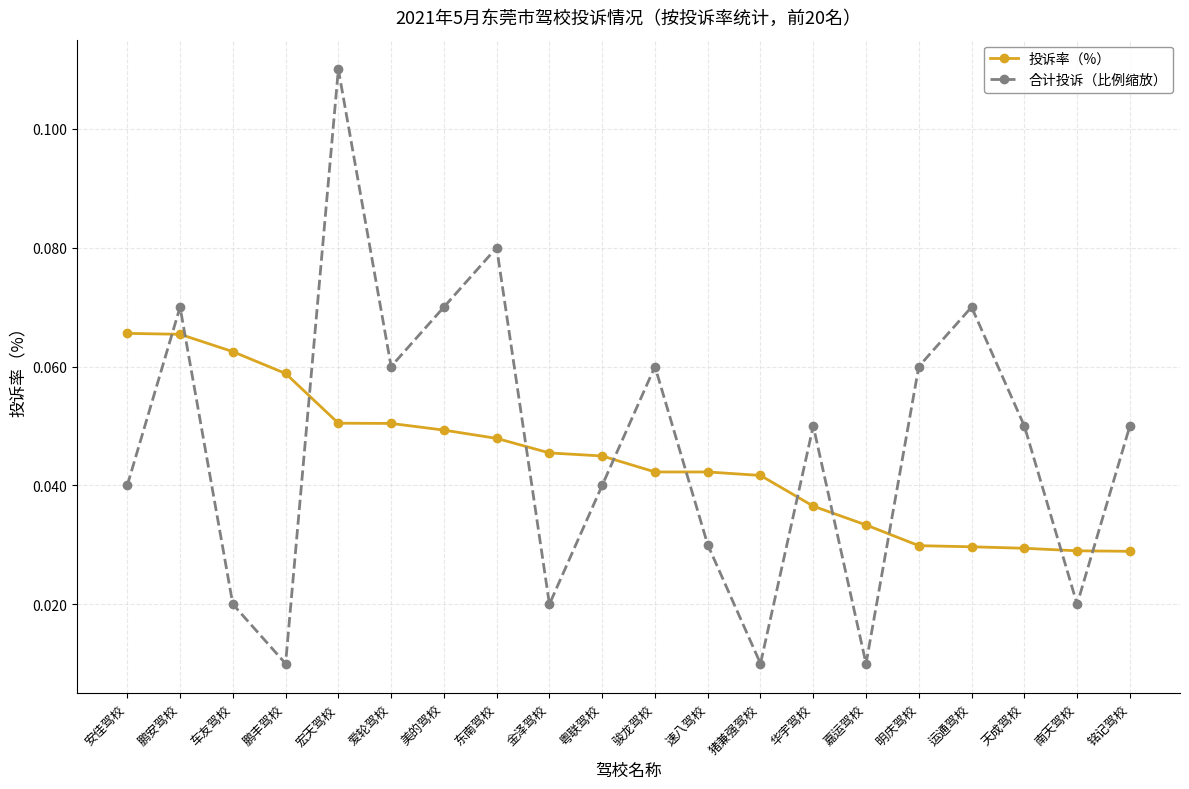

Is this an area chart (filled region under the line)?

No